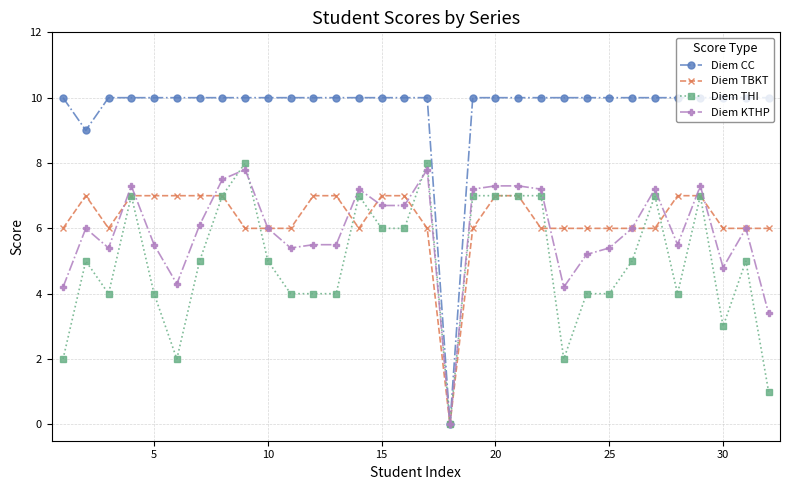

What is the value of the Diem CC point at the 1st from the left?

10.0